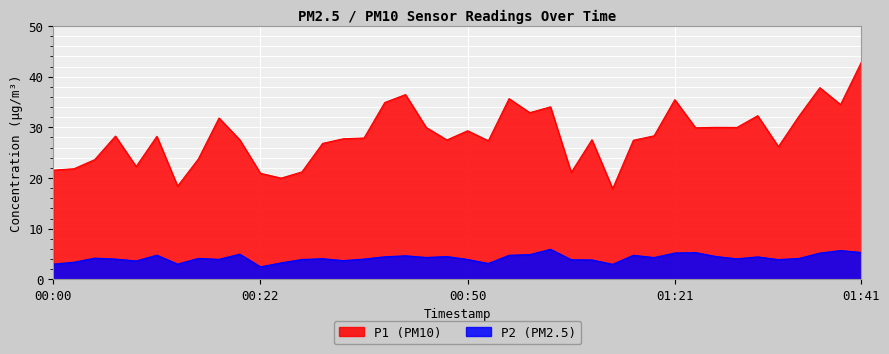

The value of P1 at 01:26 is 32.3. True or false?

True